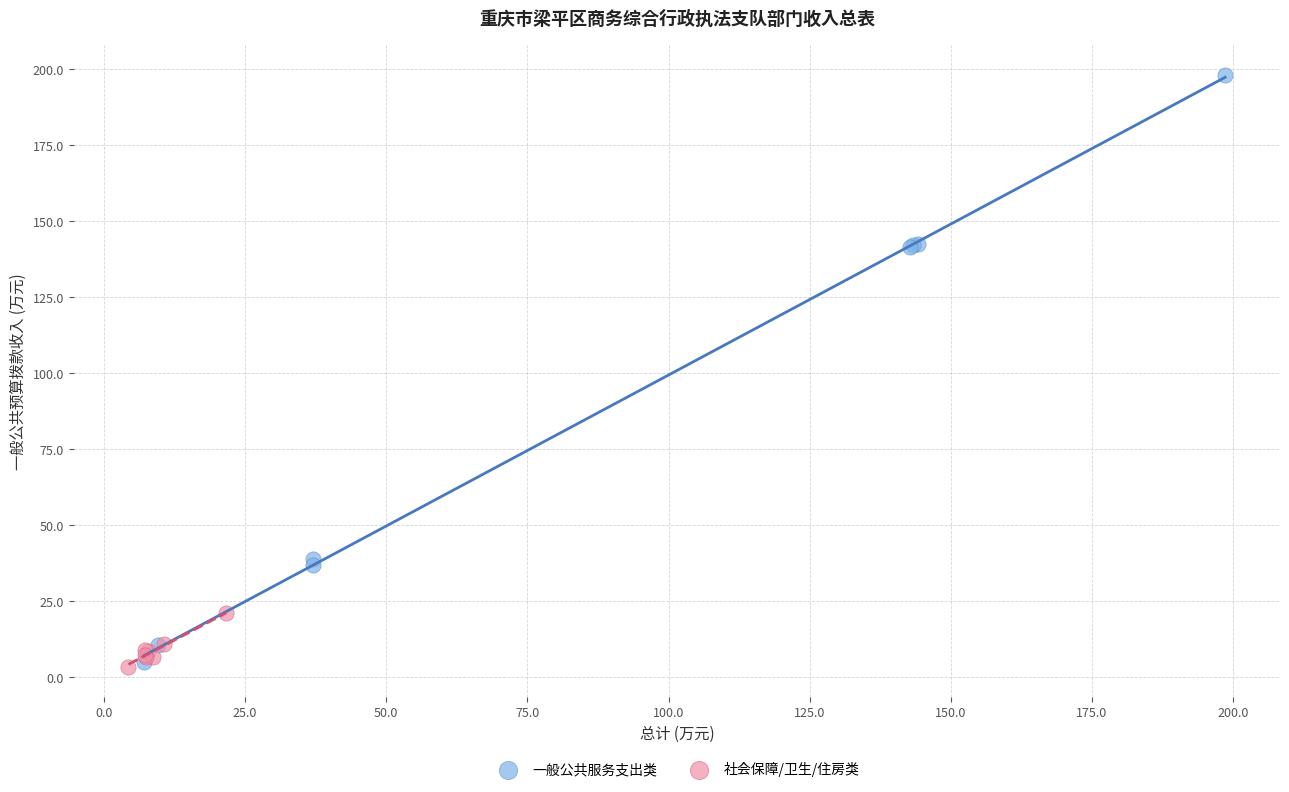

Which series reaches the minimum Y coordinate?

社会保障/卫生/住房类